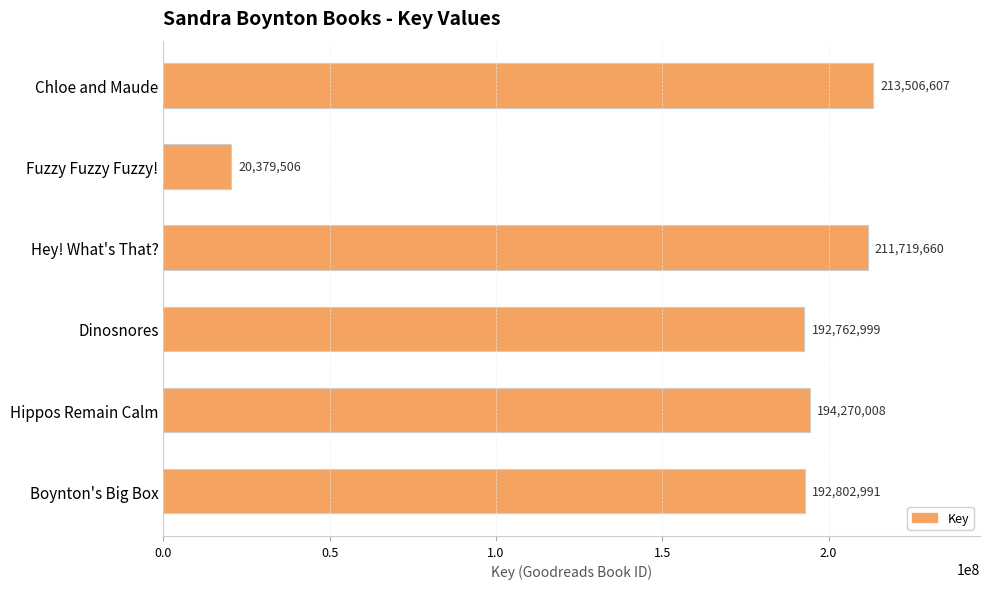

Between Dinosnores and Boynton's Big Box, which is larger?

Boynton's Big Box